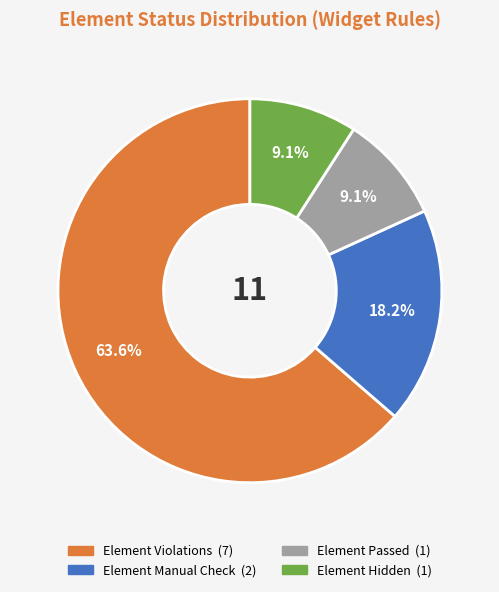

Is there a majority slice in this chart?

Yes